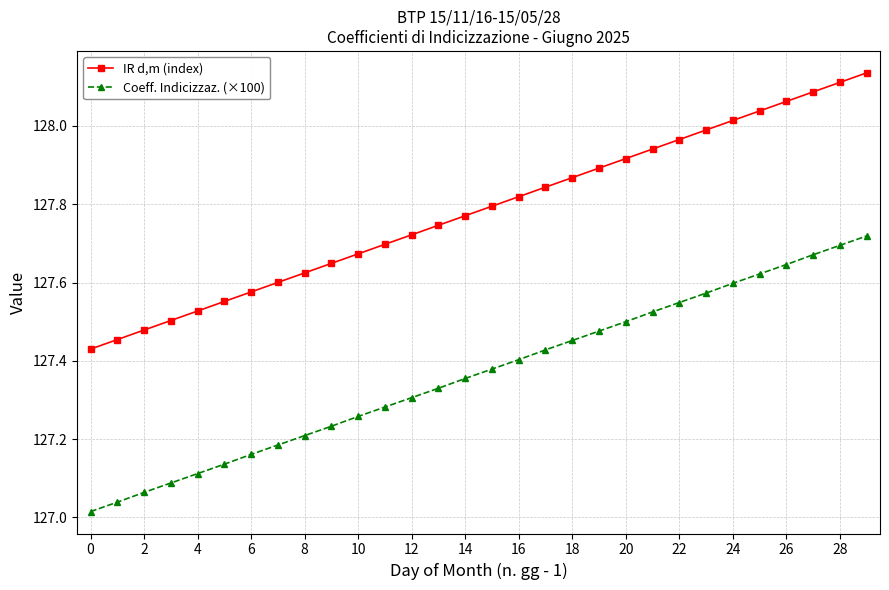

True or false: Coeff. Indicizzaz. (×100) has more than 0 interior local peaks.

False